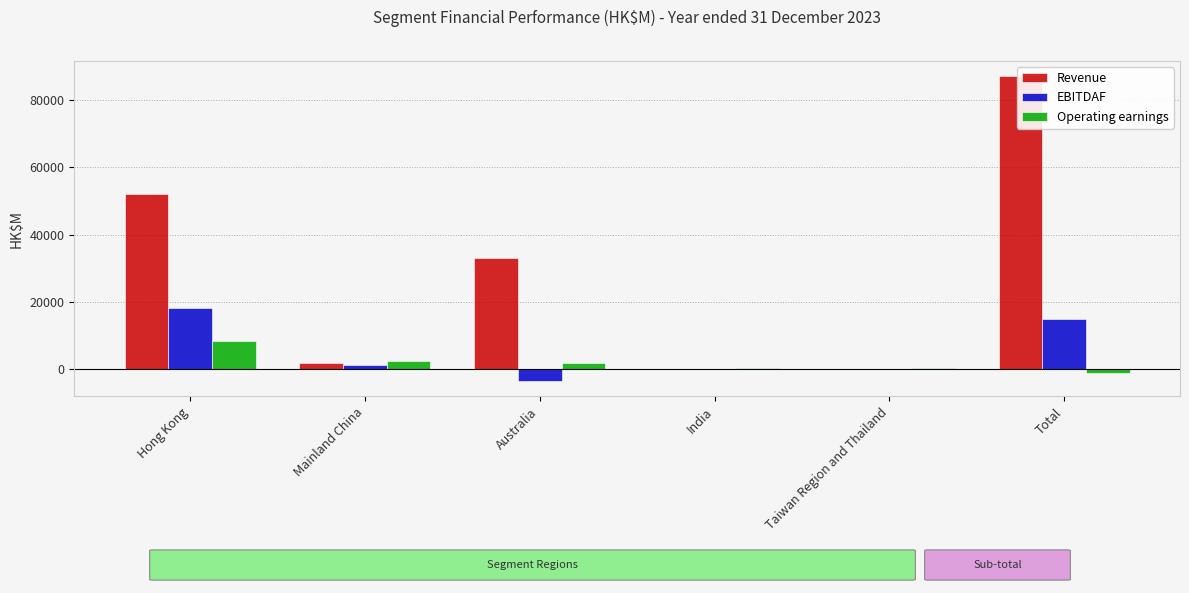

What is the difference between the maximum and minimum values in the Operating earnings series?

9494